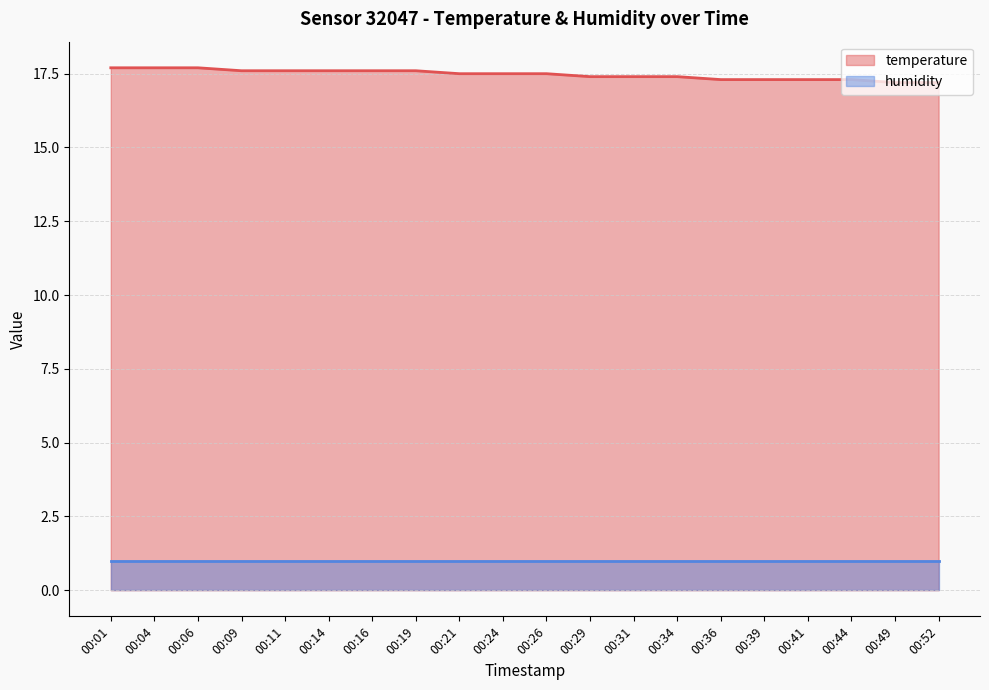

What is the sum of the values at 00:16 and 00:06?

35.3